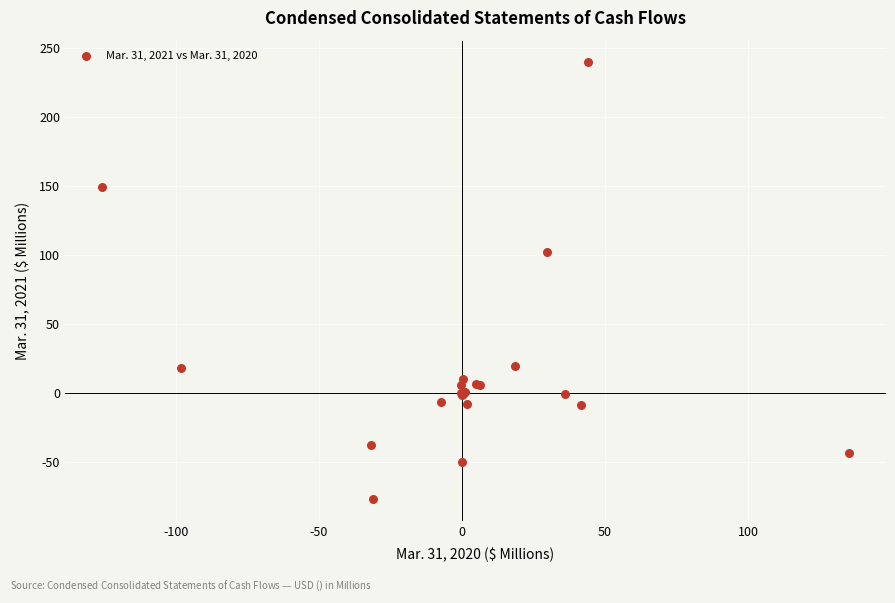

What Y value in the scatter plot is closest to 81?

101.9